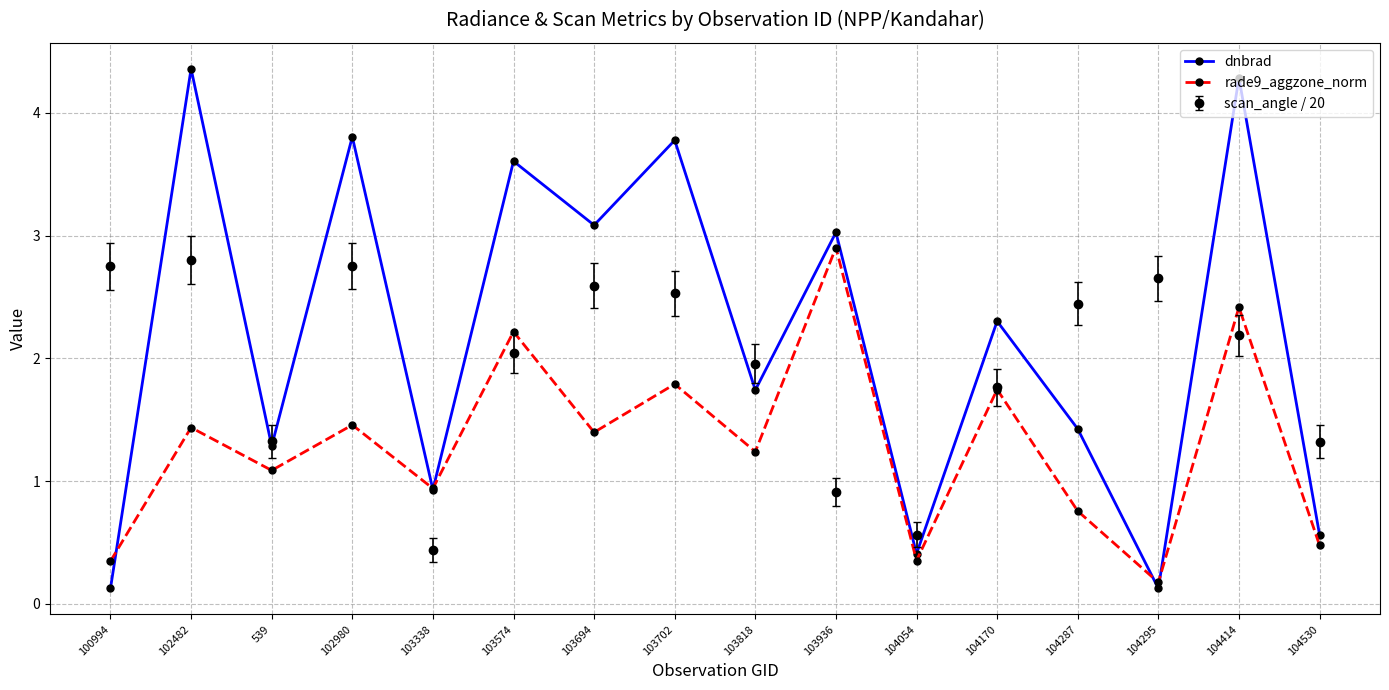

What is the label of the 7th point from the right?

103936